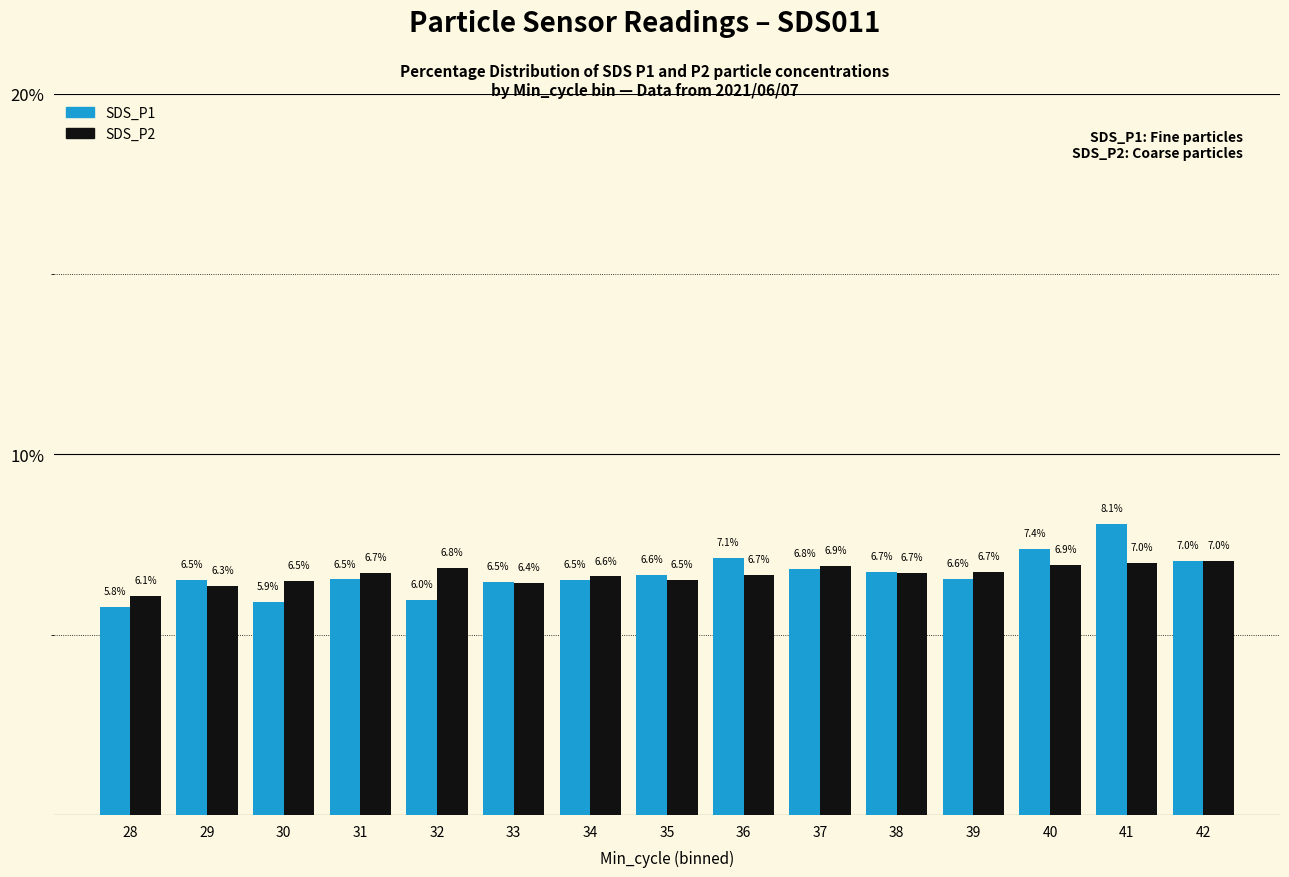

List the series in order of their peak value, highest first.

SDS_P1, SDS_P2